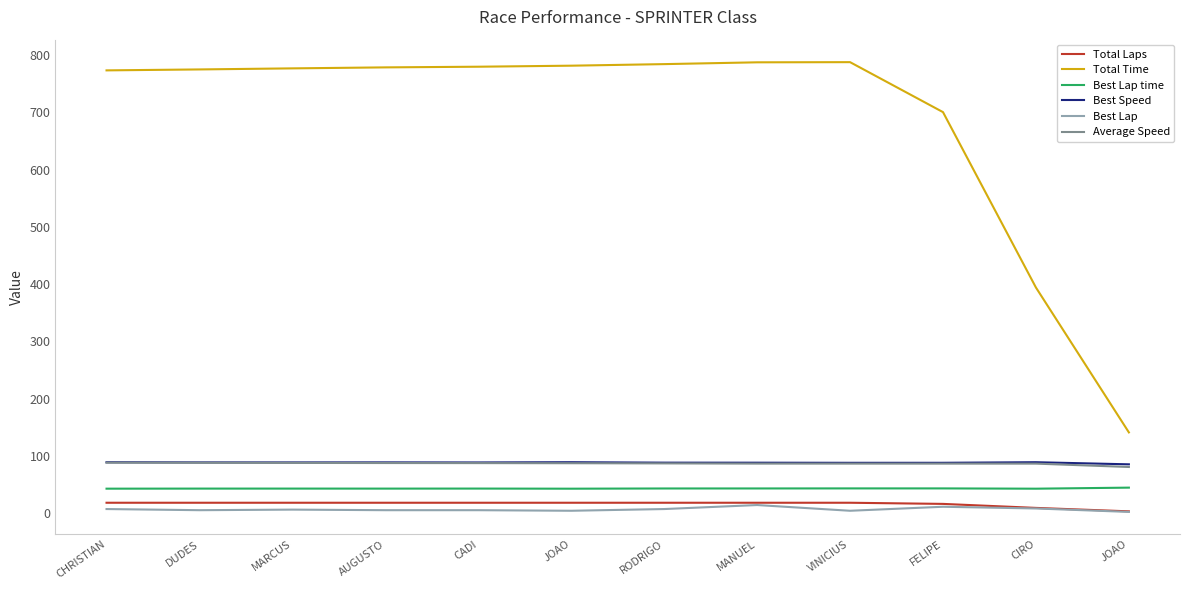

What are all the series names shown in the legend?

Total Laps, Total Time, Best Lap time, Best Speed, Best Lap, Average Speed